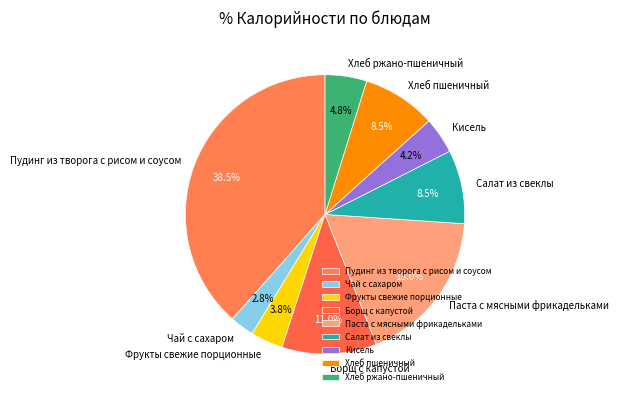

To the nearest percent, what percentage of the pie is Кисель?

4%